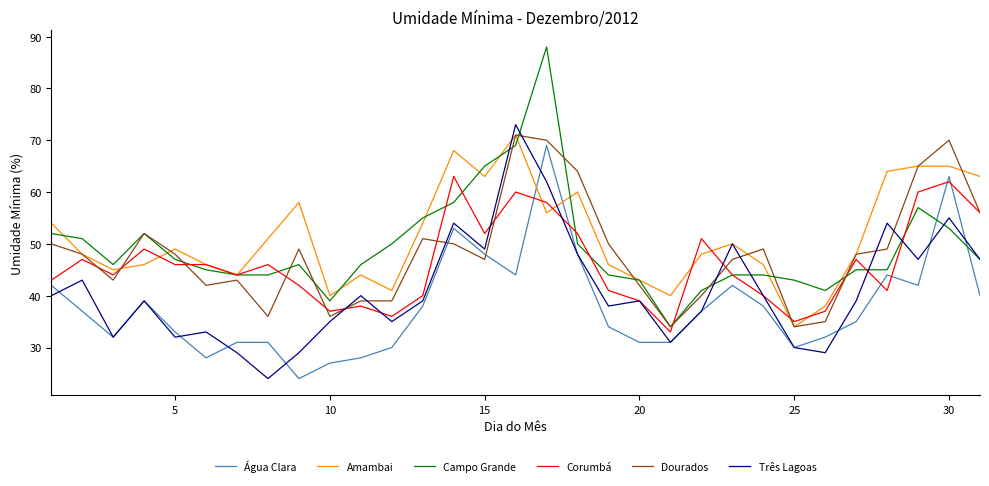

How many lines are shown in the chart?

6